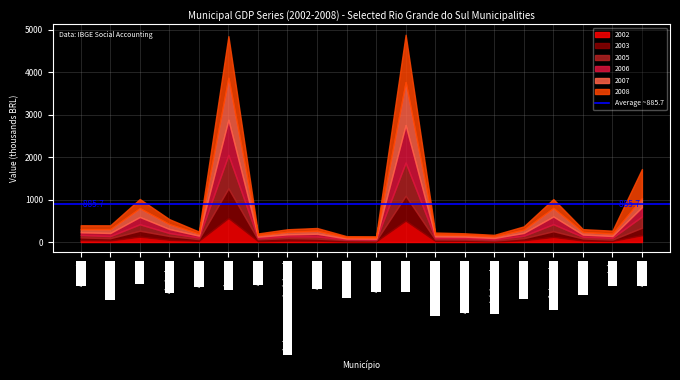

The 2003 series shows 64.7 at Aceguá. True or false?

True